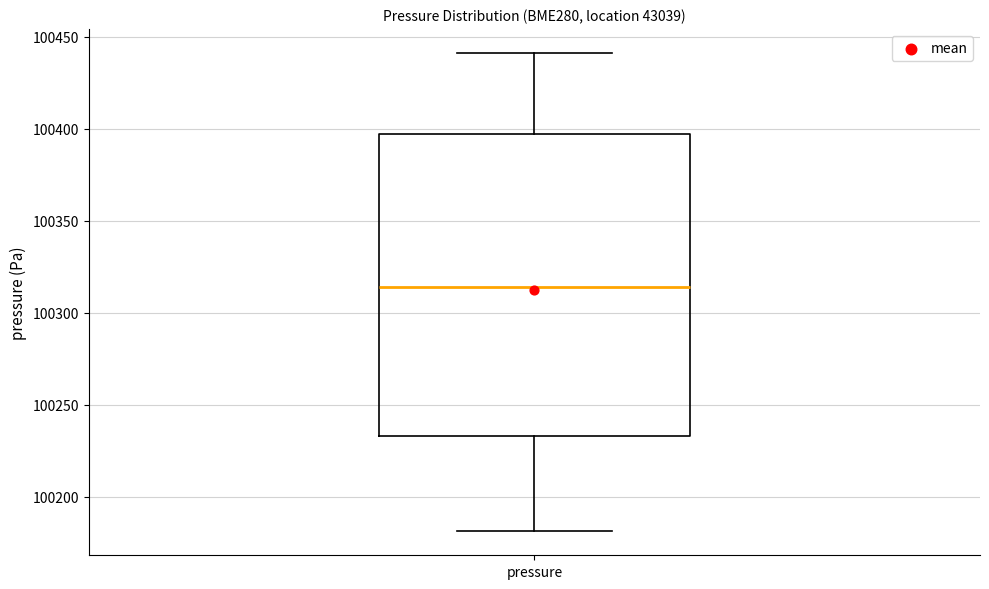

Where does the lower whisker of the box for pressure end on the y-axis? The values are not printed on the chart, so give them approximately, as read against the axis.

100180